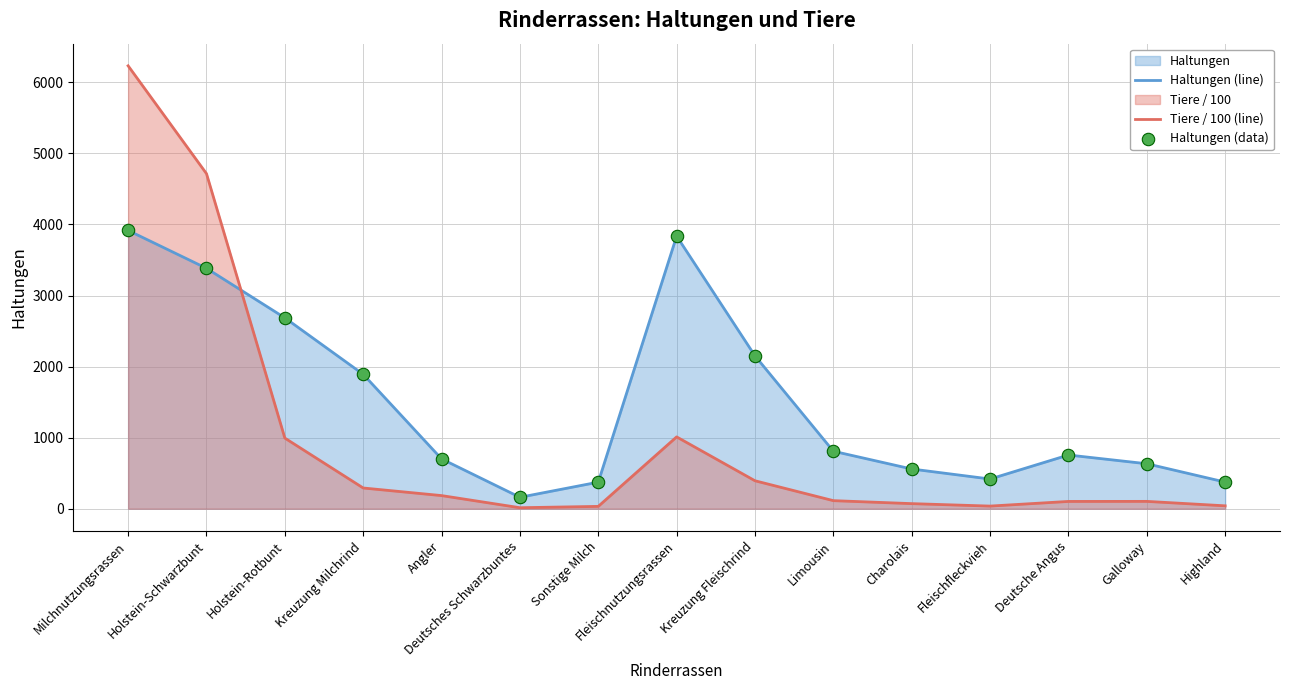

Which series has the largest total across all categories?

Haltungen (line)